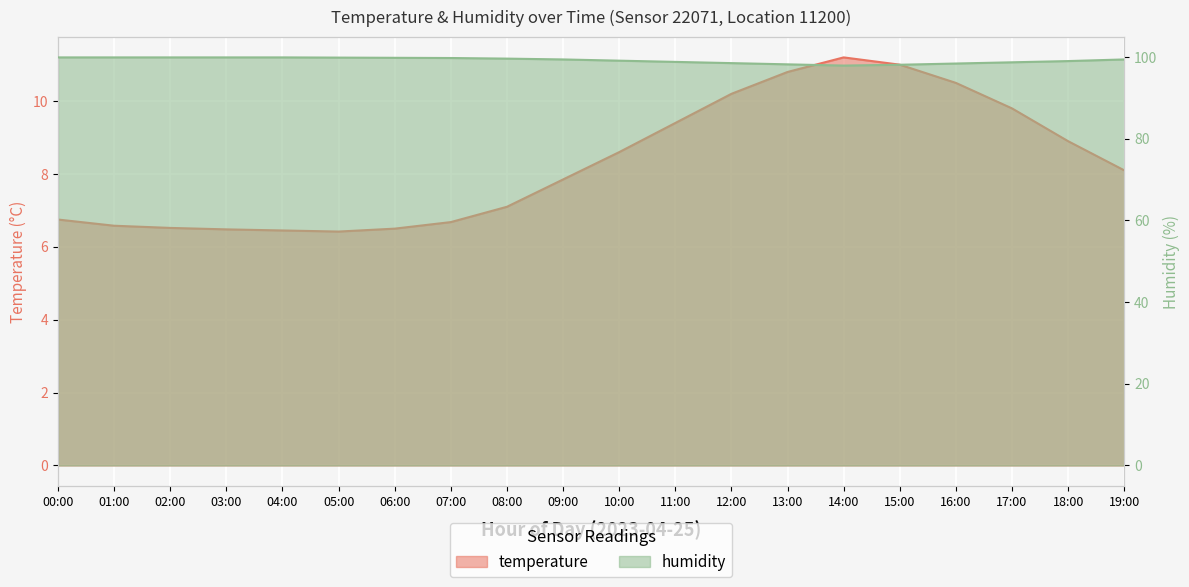

What is the minimum value for temperature?

6.4